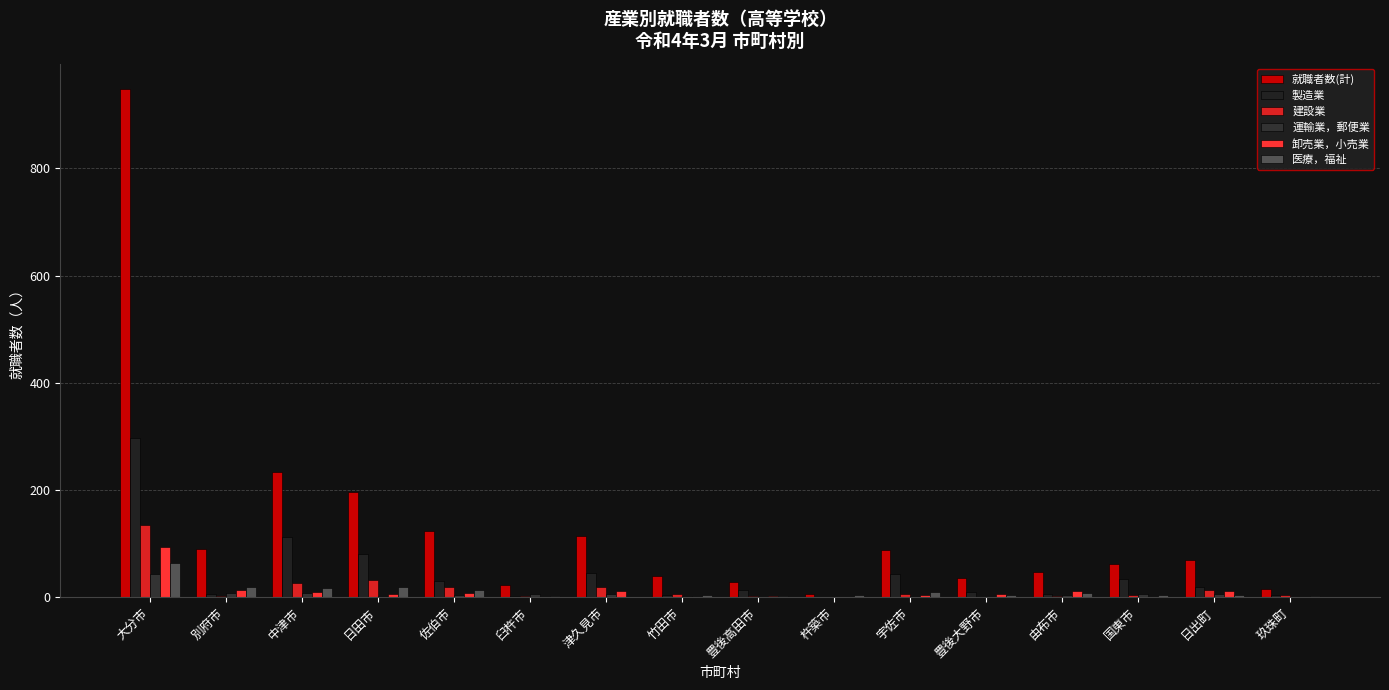

At how many categories does at least one series exceed 946?

1